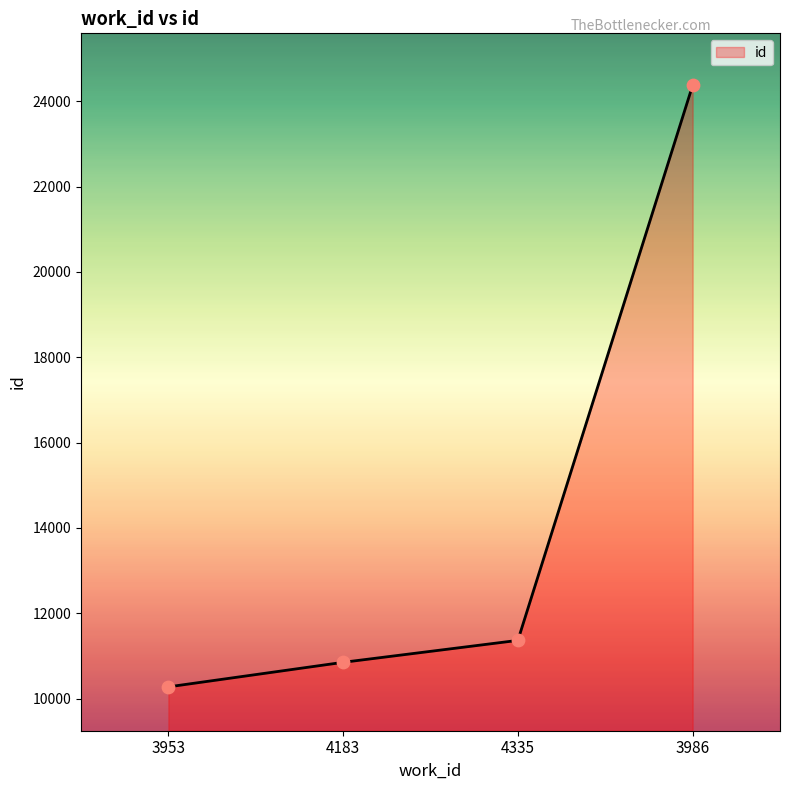

Which has a higher value, 3953 or 4183?

4183